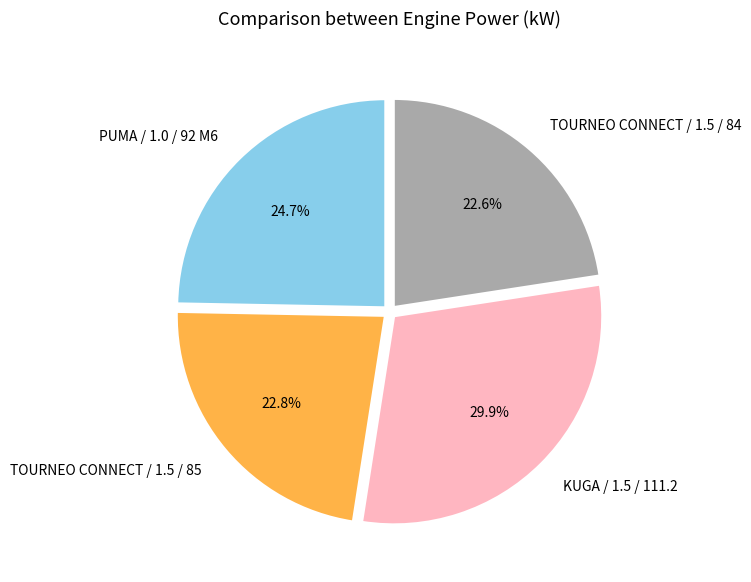

To the nearest percent, what is the combined percentage of TOURNEO CONNECT / 1.5 / 84 and TOURNEO CONNECT / 1.5 / 85?

45%